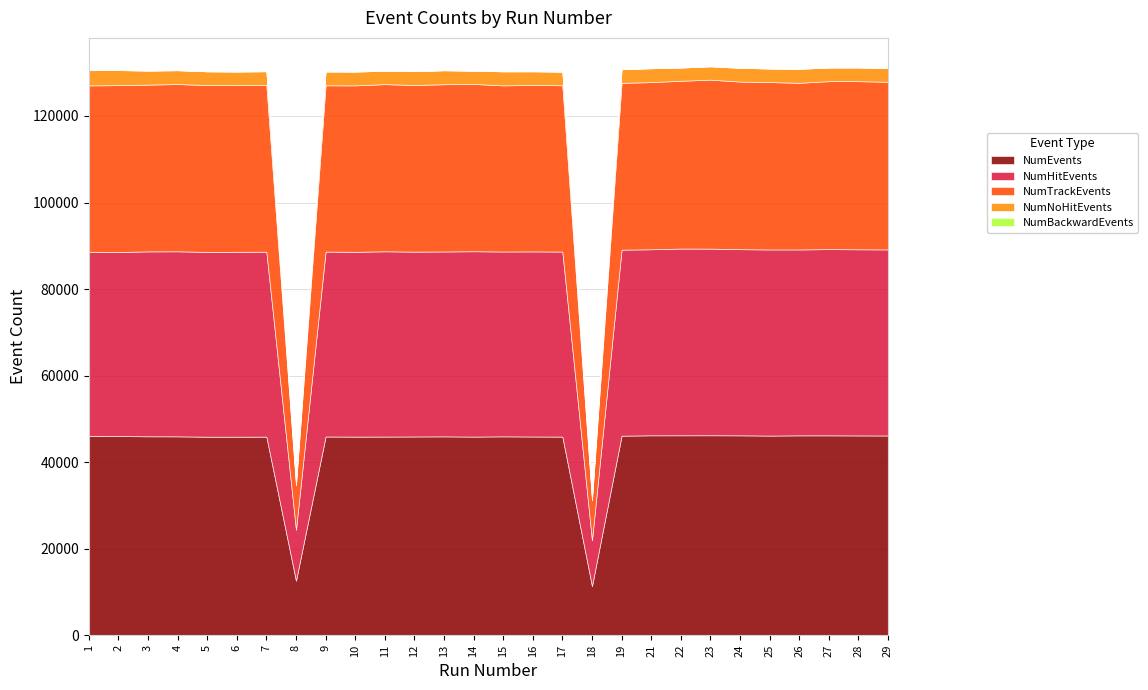

What is the value of the NumBackwardEvents point at the 2nd from the left?

1